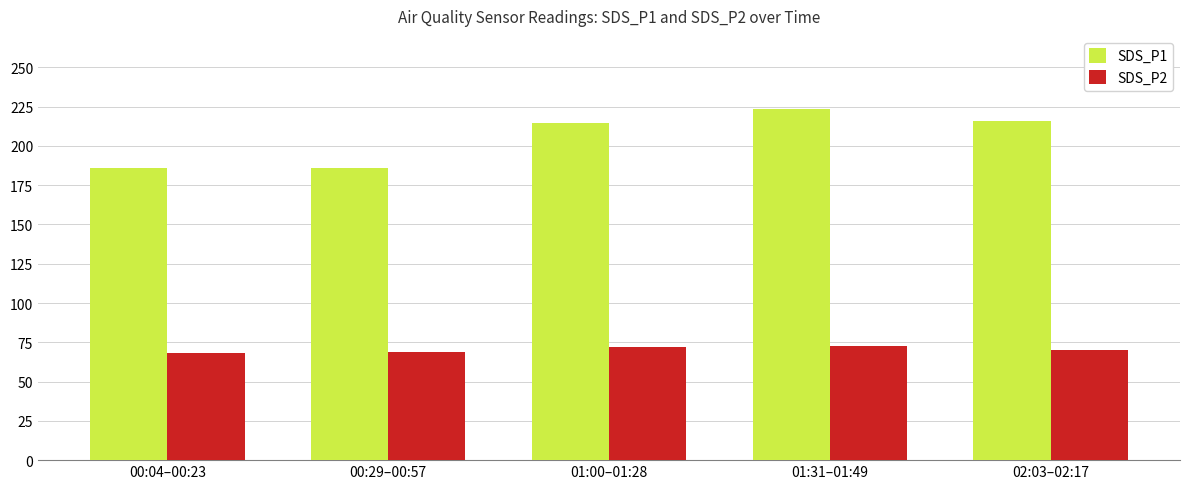

Which series has the largest range (max minus min)?

SDS_P1